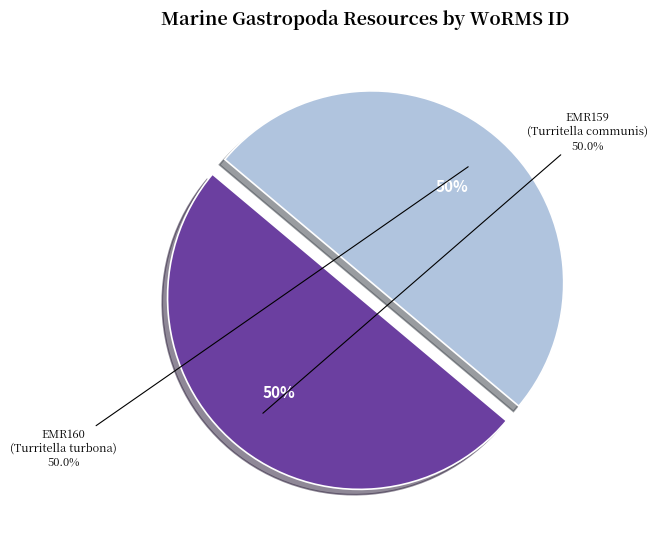

What percentage is NOT represented by EMR160 (Turritella turbona)?

50.0%